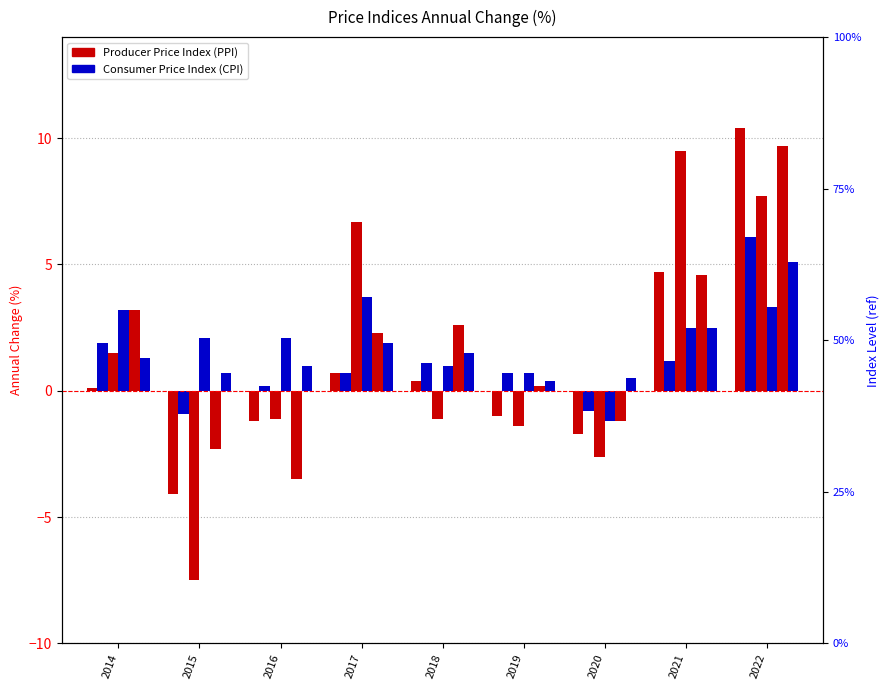

How many series are shown in this chart?

6